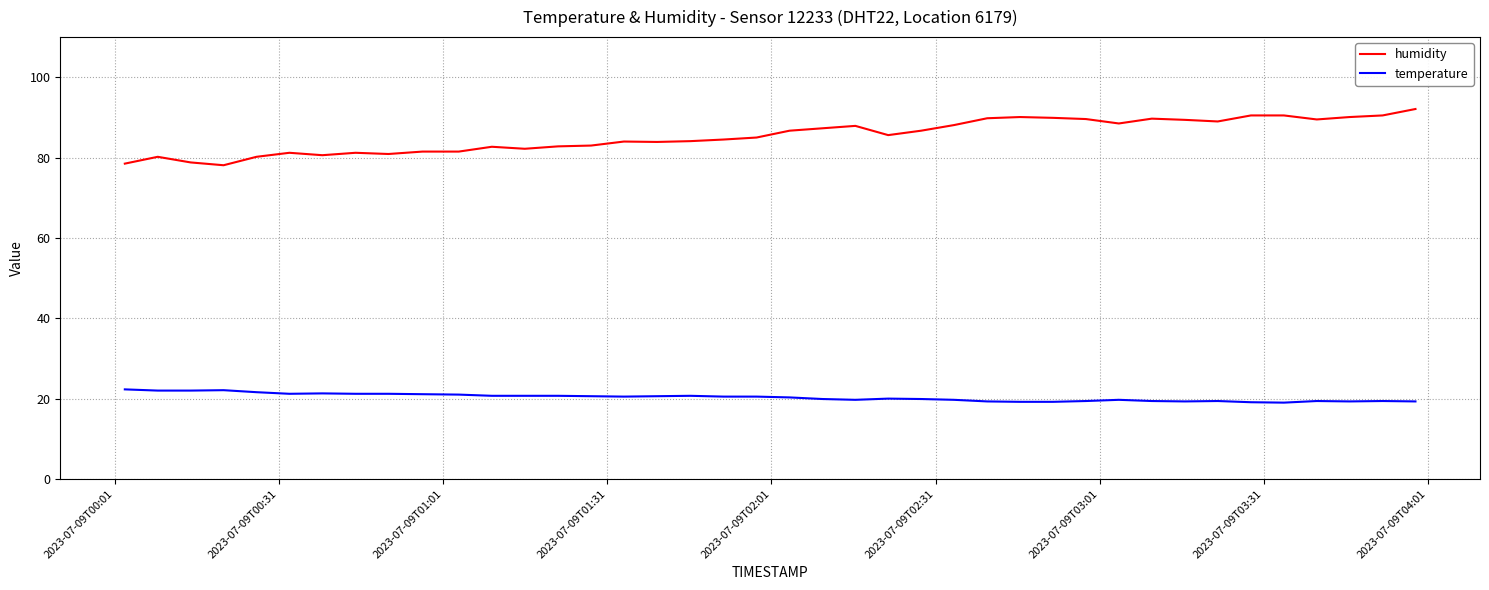

What is the greatest value displayed?

92.1